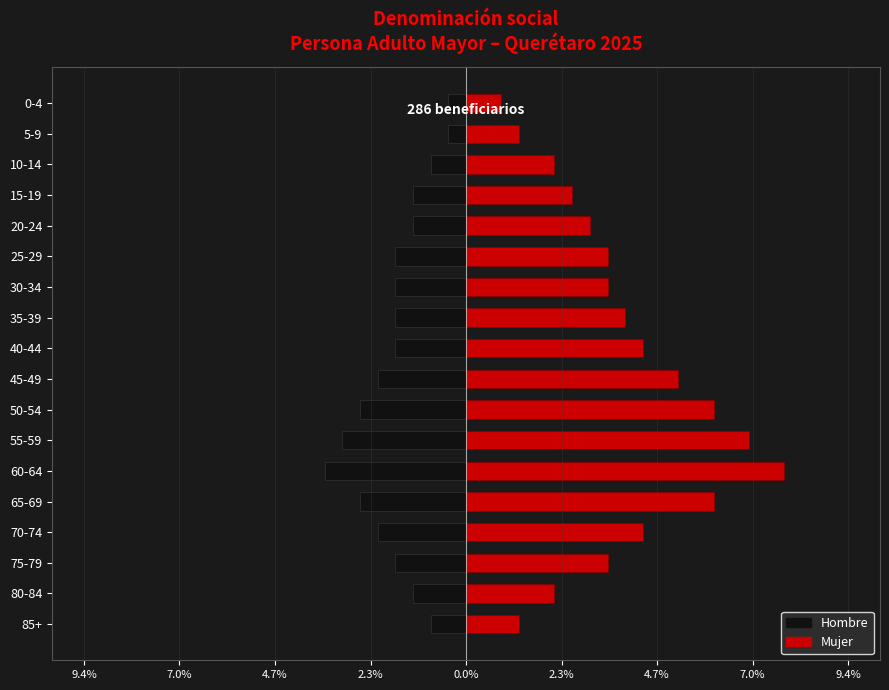

Is it true that Hombre equals -2.0 at 20-24?

False